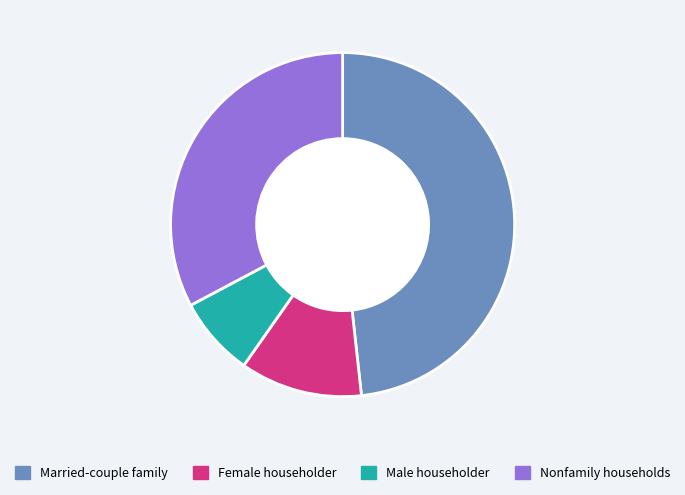

Is there any slice that represents more than half of the pie?

No